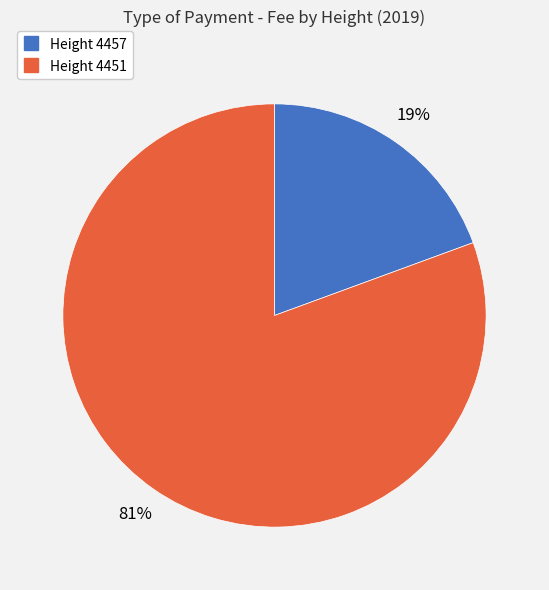

To the nearest percent, what is the average slice percentage?

50%